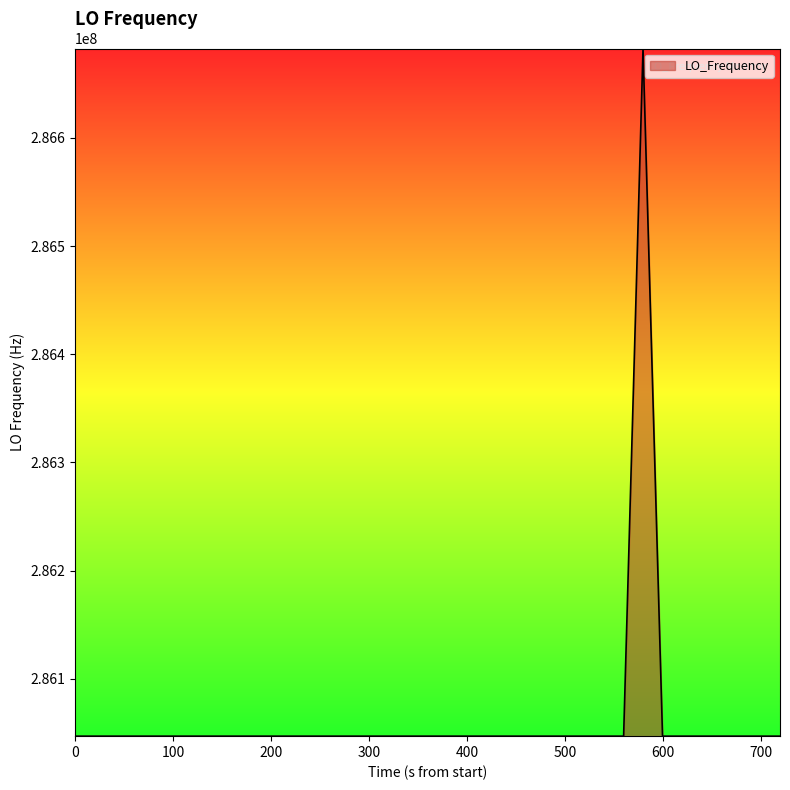

What is the difference between the maximum and minimum values?

635706.1